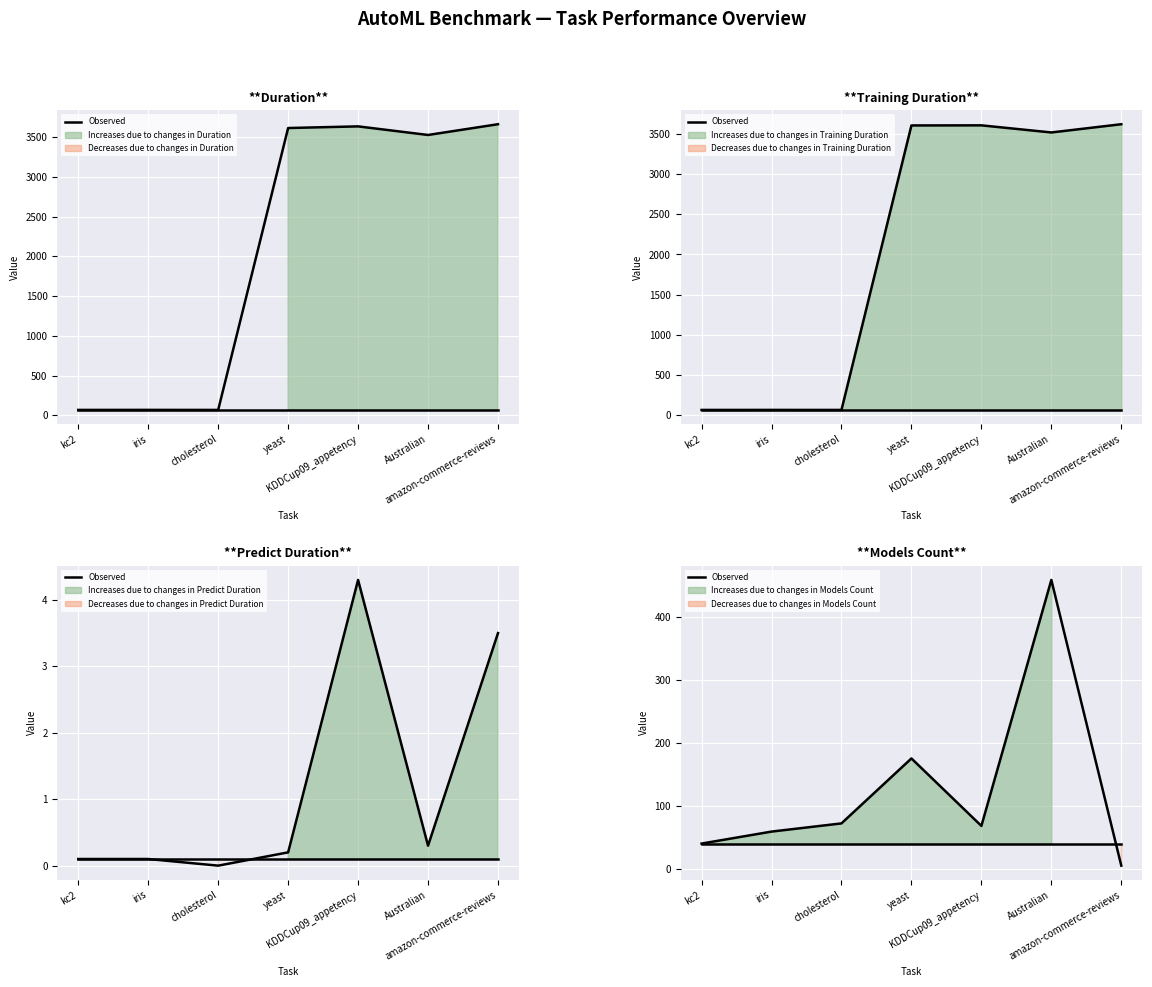

Is it true that duration equals 3615.1 at yeast?

True